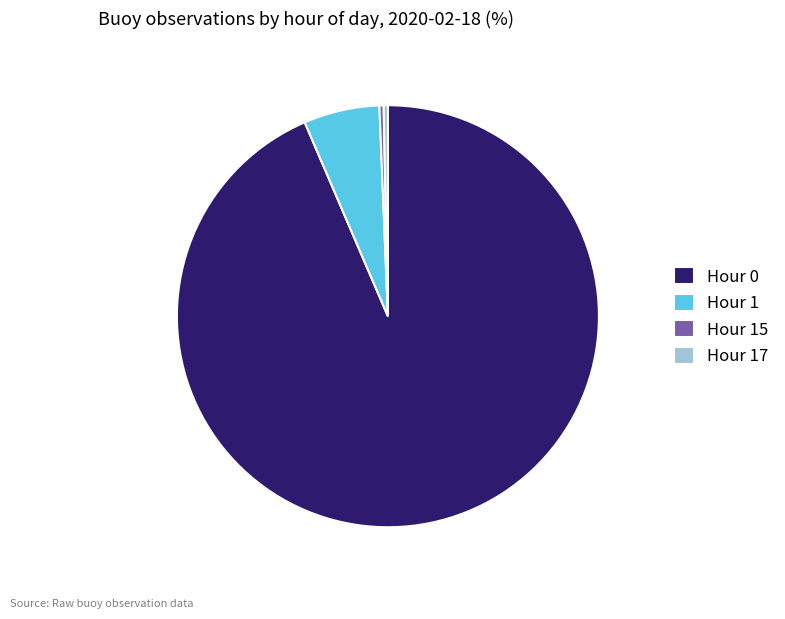

Do Hour 17 and Hour 0 together represent more than half of the pie?

Yes